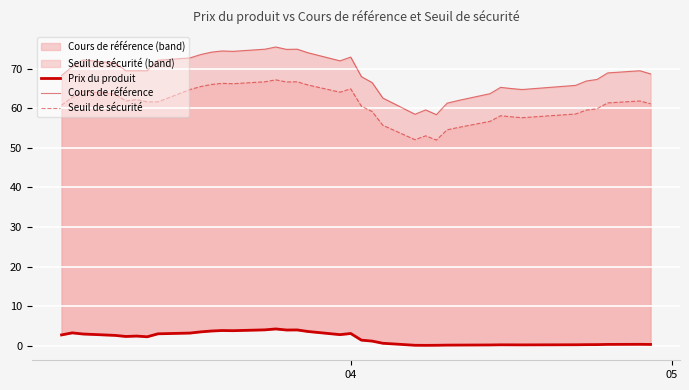

Which series has the widest spread of values?

Cours de référence